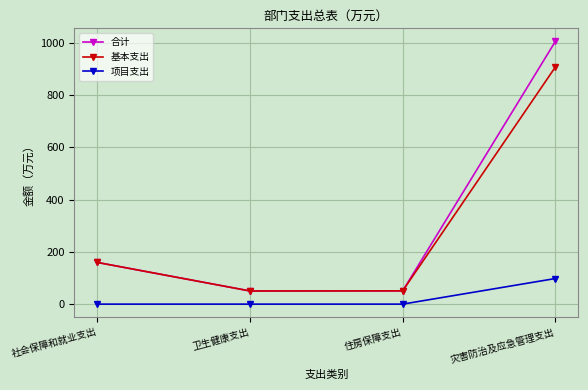

What position from the left is 住房保障支出?

3